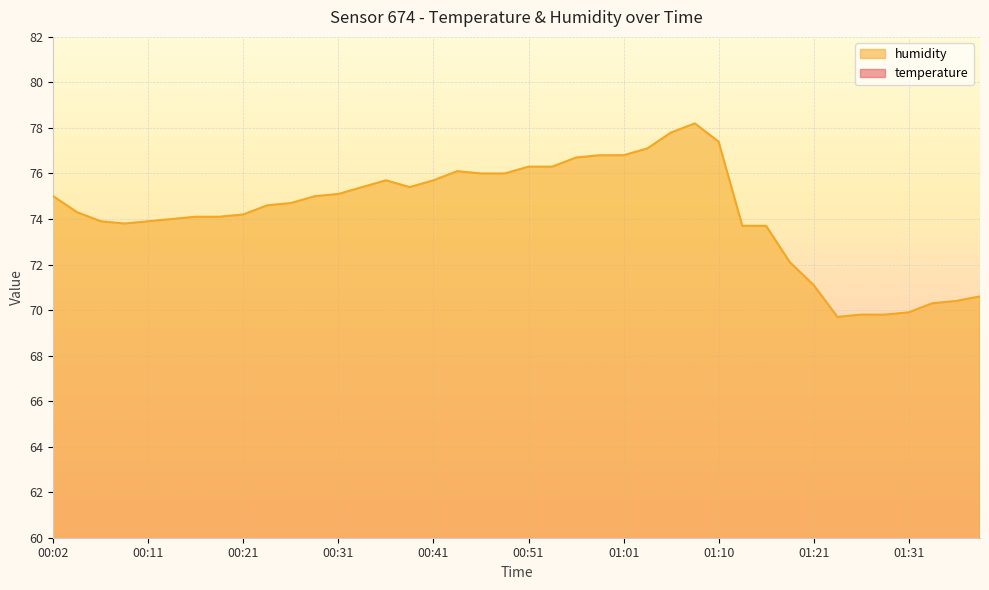

At which category does temperature reach its first local peak?

00:06